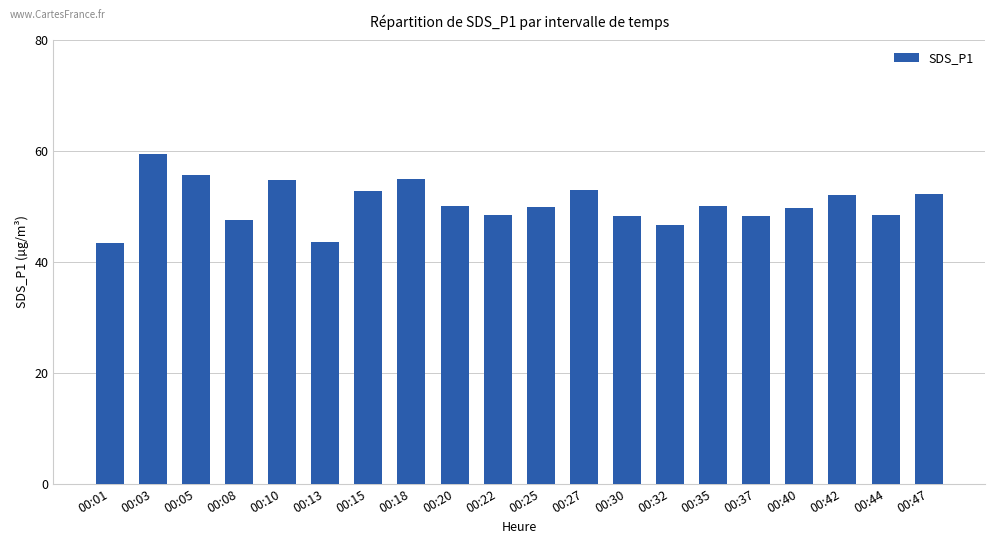

What is the sum of the values at 00:20 and 00:47?

102.5